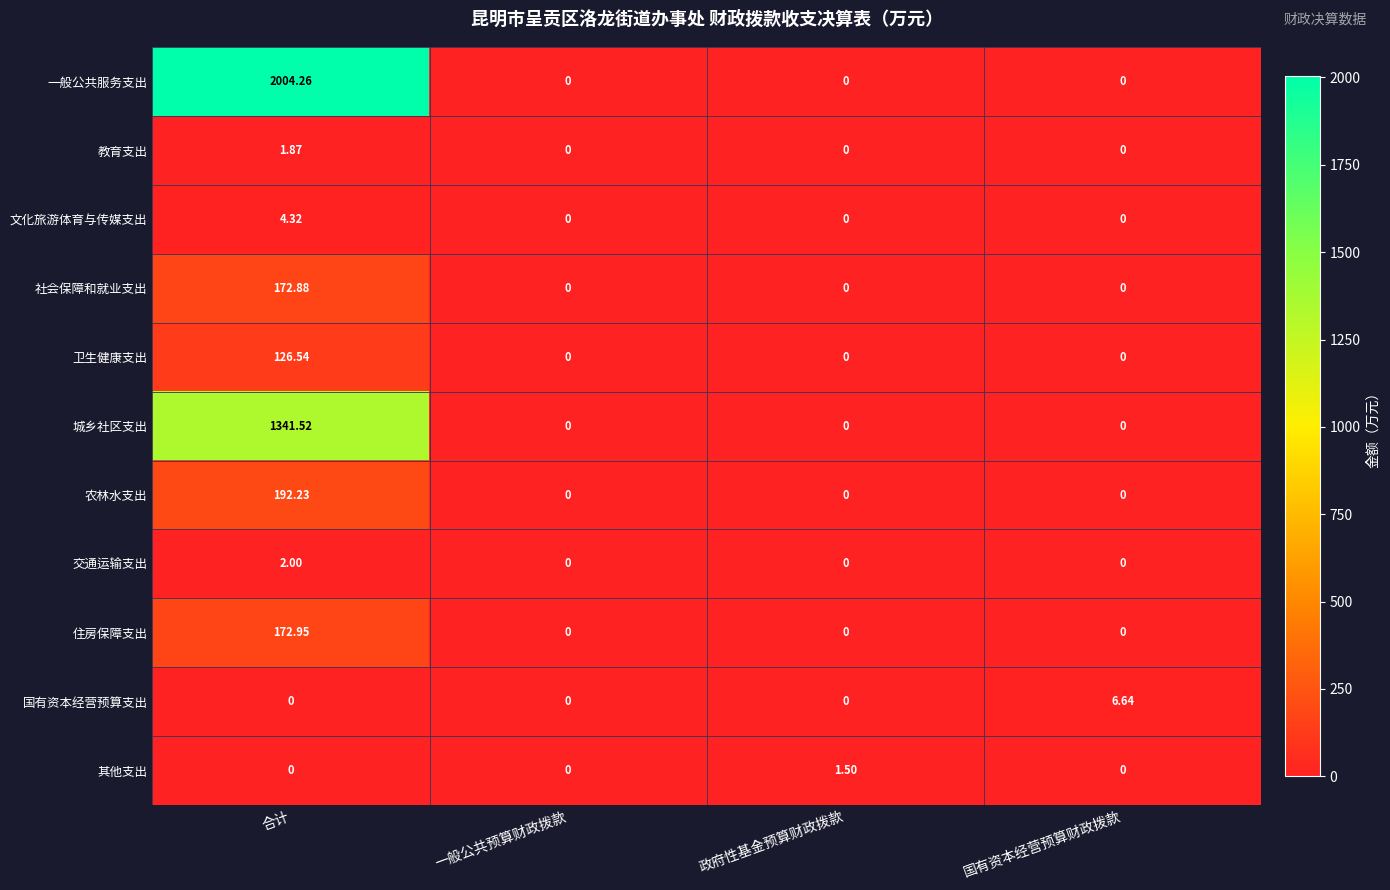

Which series has the largest range (max minus min)?

一般公共服务支出